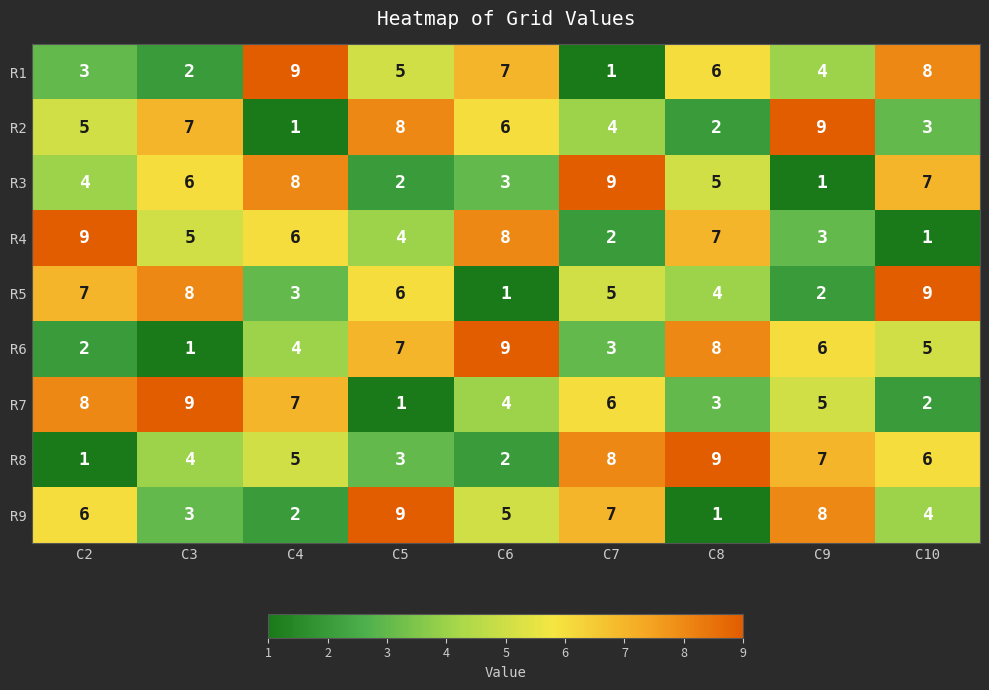

At which label is R2 closest to 5?

C2